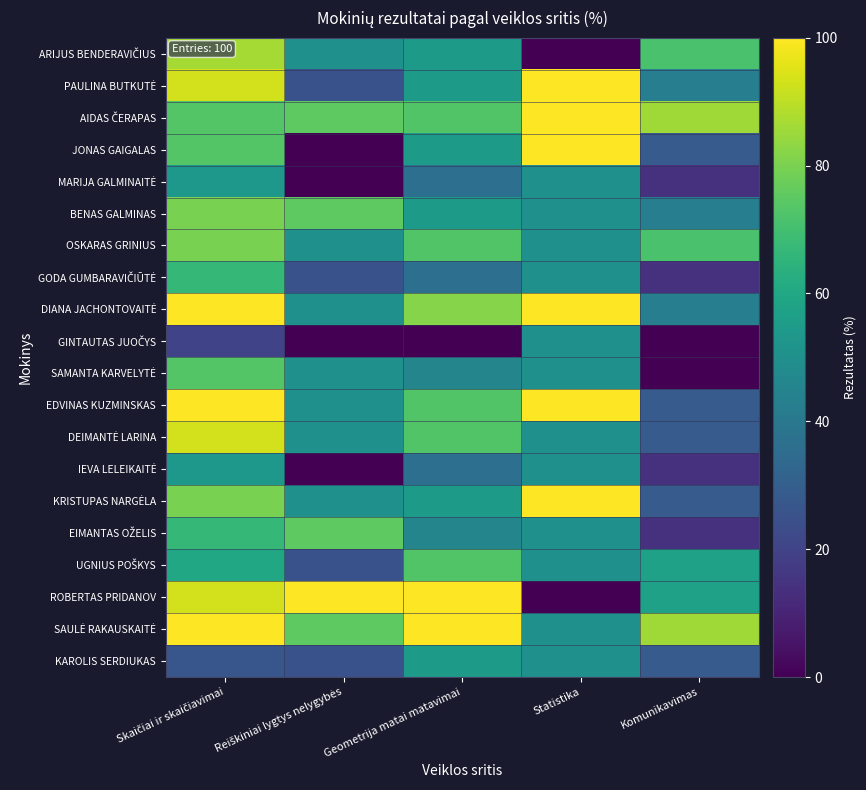

How many data points does each series have?

5